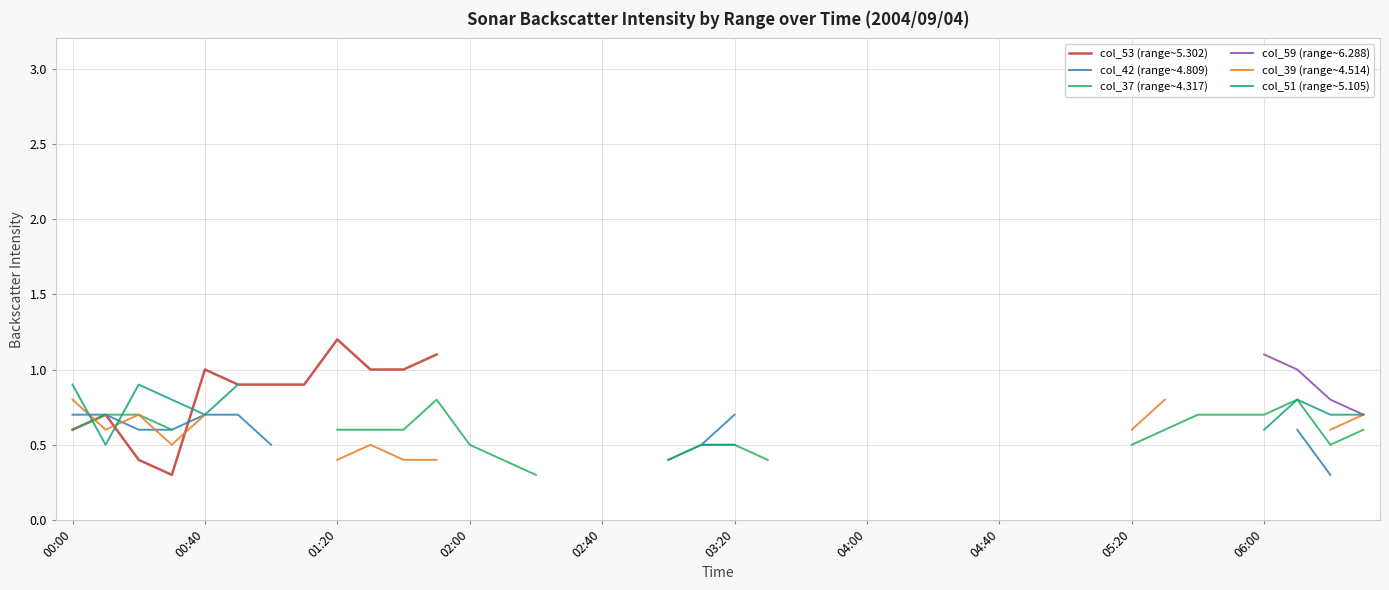

How many distinct data groups are displayed?

6